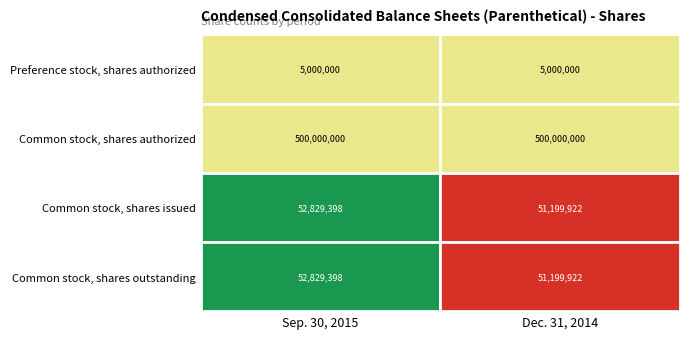

The chart shows a value of 0 at Dec. 31, 2014. True or false?

True